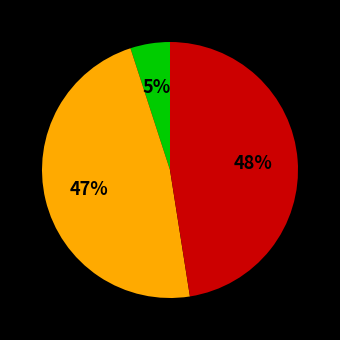

To the nearest percent, what is the difference between the largest and smallest slice percentages?

43%